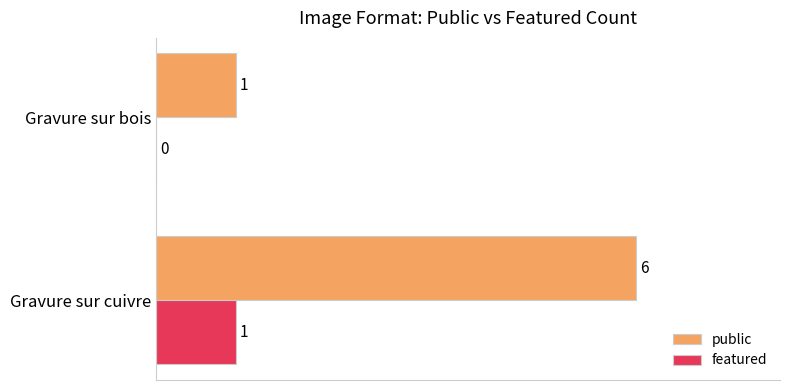

Which category has the highest value in the featured series?

Gravure sur cuivre